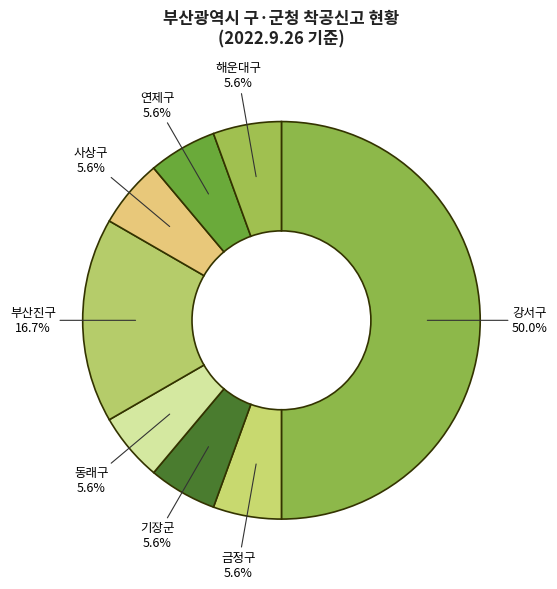

True or false: 금정구 accounts for 19% of the total.

False